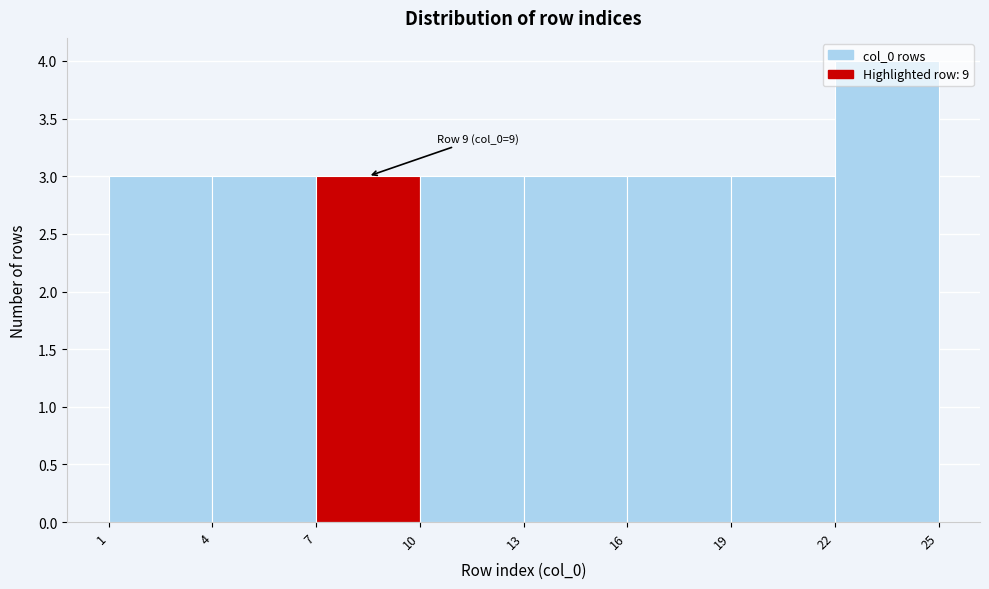

Over which range of the x-axis is the bar tallest?

22 to 25